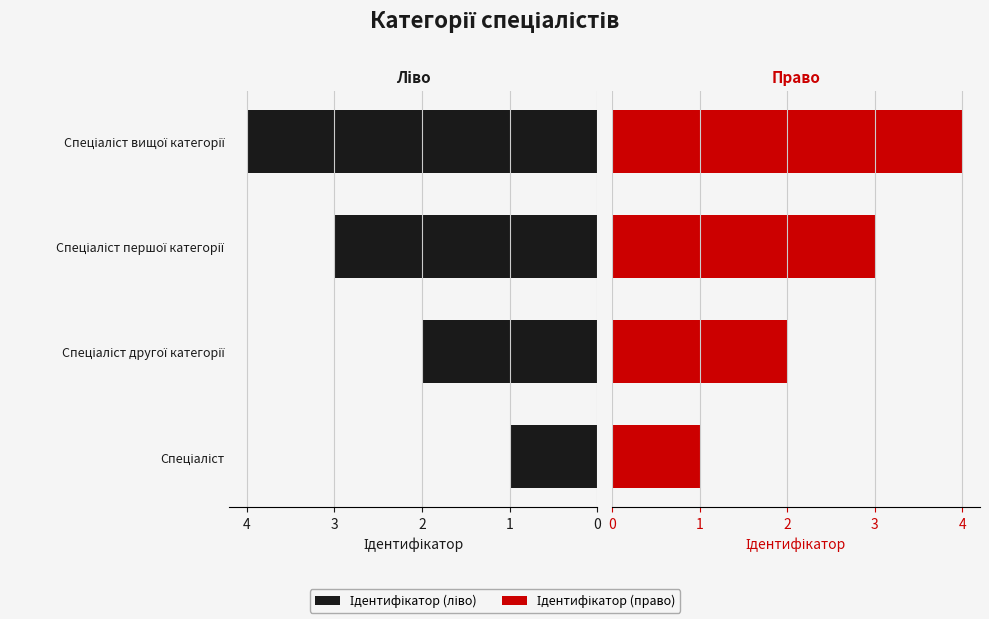

How many groups of bars are there?

4